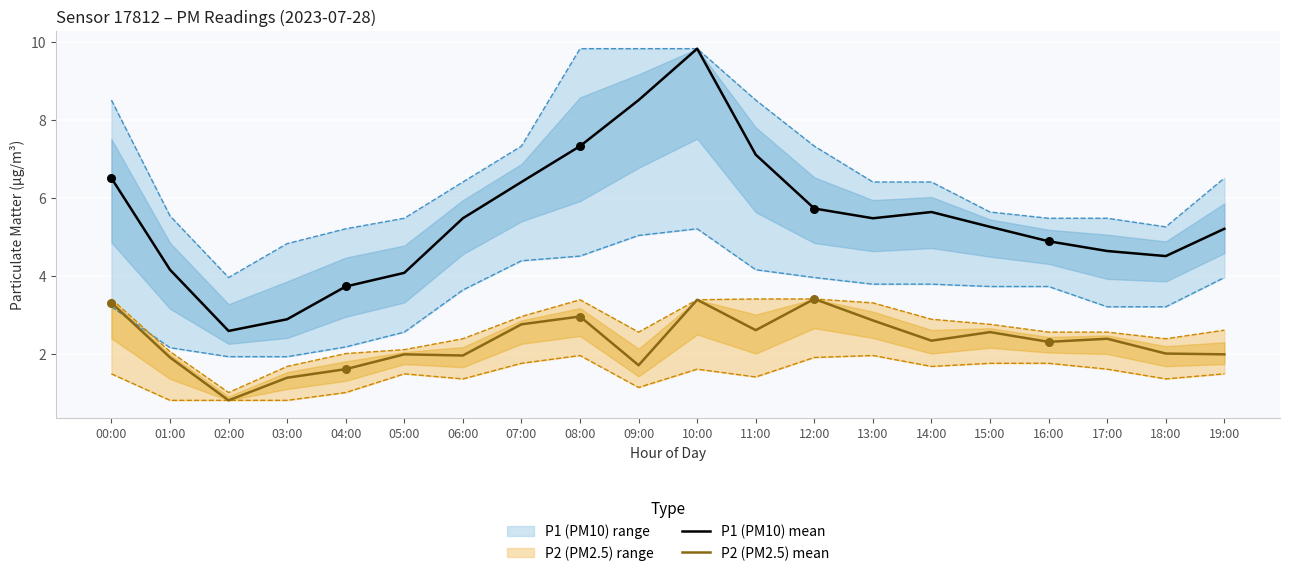

At how many categories does at least one series exceed 8?

2